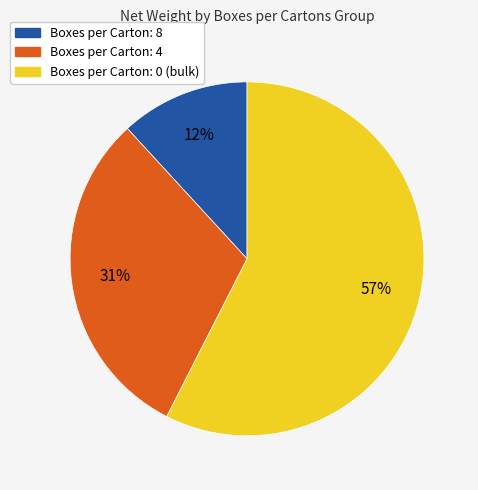

To the nearest percent, what is the average slice percentage?

33%